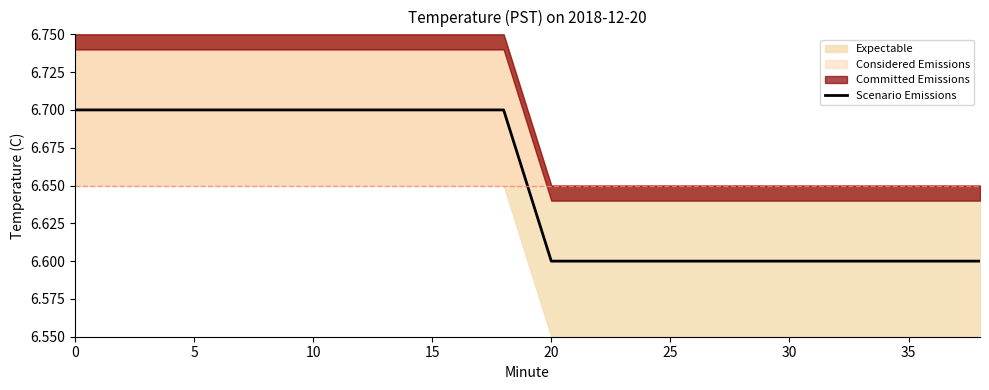

The value of Scenario Emissions at 20 is 1.5. True or false?

False